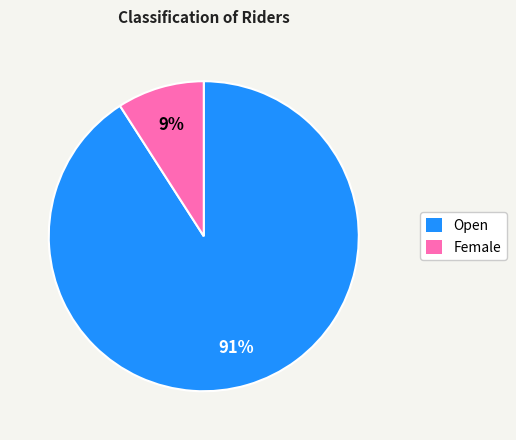

Rank the categories by value from highest to lowest.

Open, Female